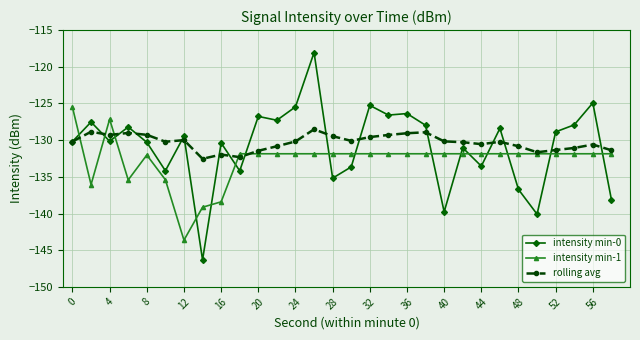

What is the minimum value shown in the chart?

-146.3